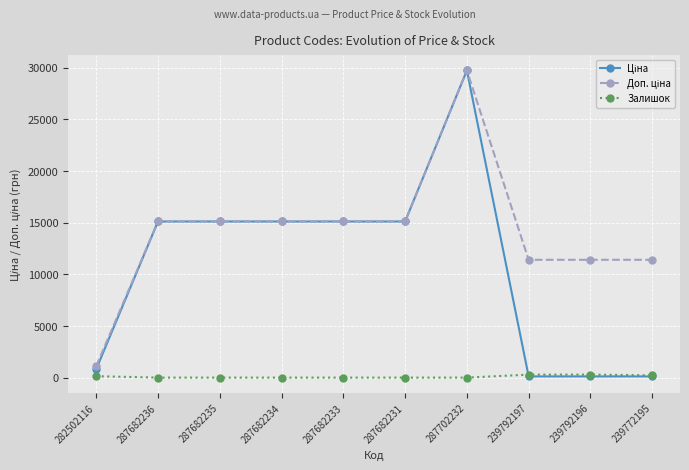

What is the spread (max minus min) of values at 287682231?

15120.0